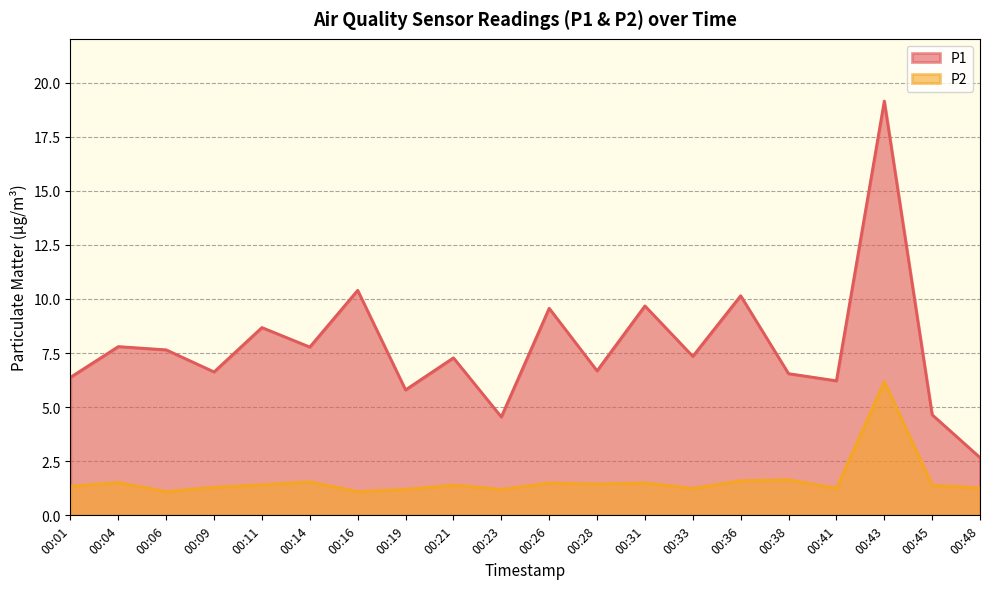

Rank the series at 00:16 from lowest to highest value.

P2, P1